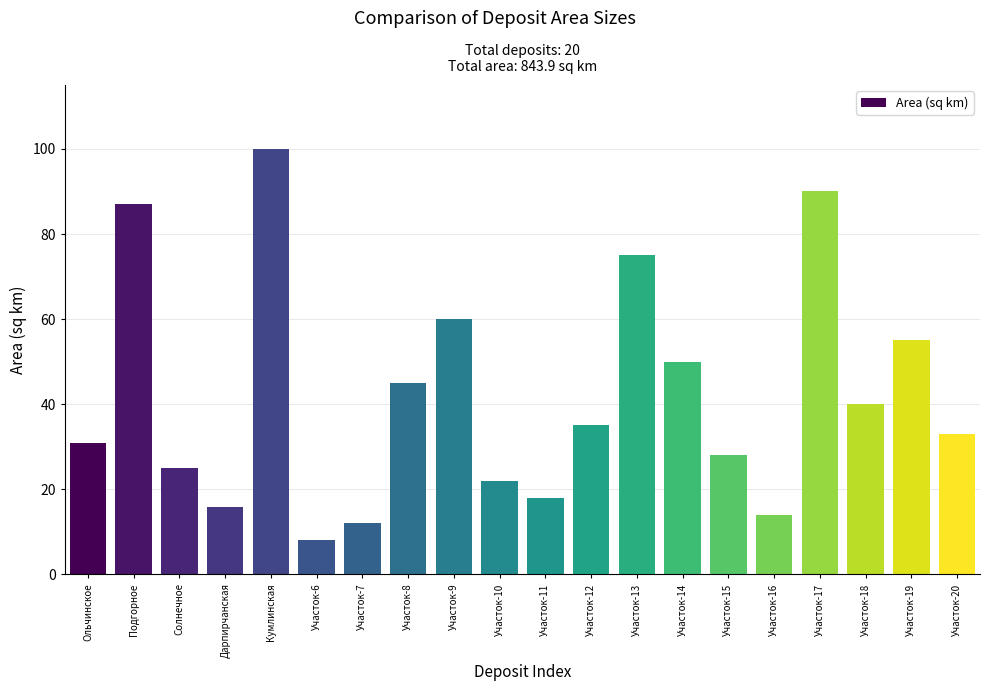

Between Кумлинская and Участок-10, which is larger?

Кумлинская